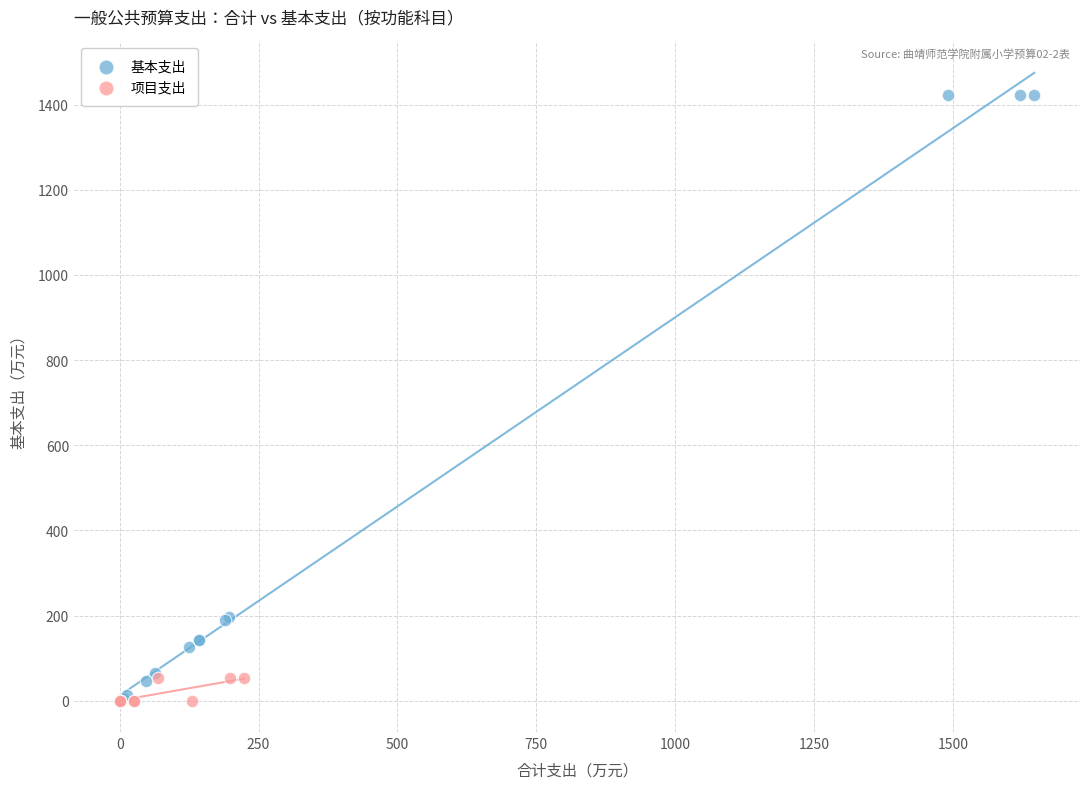

Which series has the largest Y range (max minus min)?

基本支出